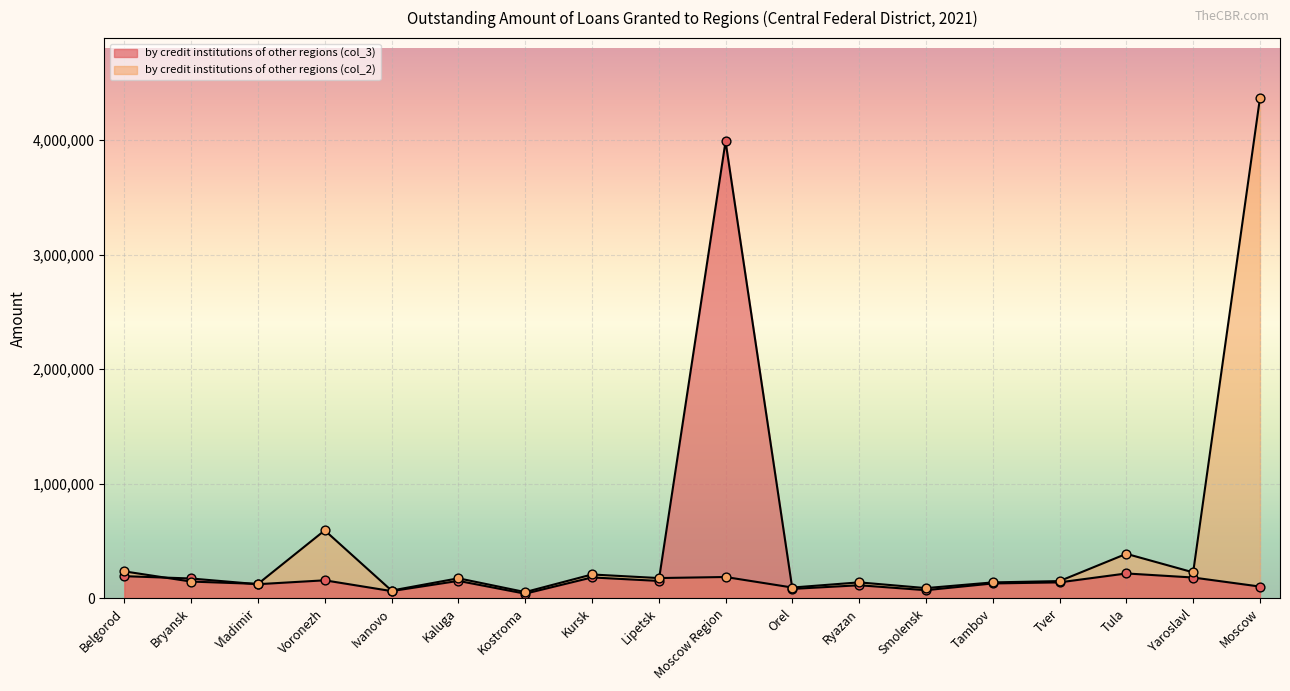

What are all the series names shown in the legend?

by credit institutions of other regions (col_3), by credit institutions of other regions (col_2)